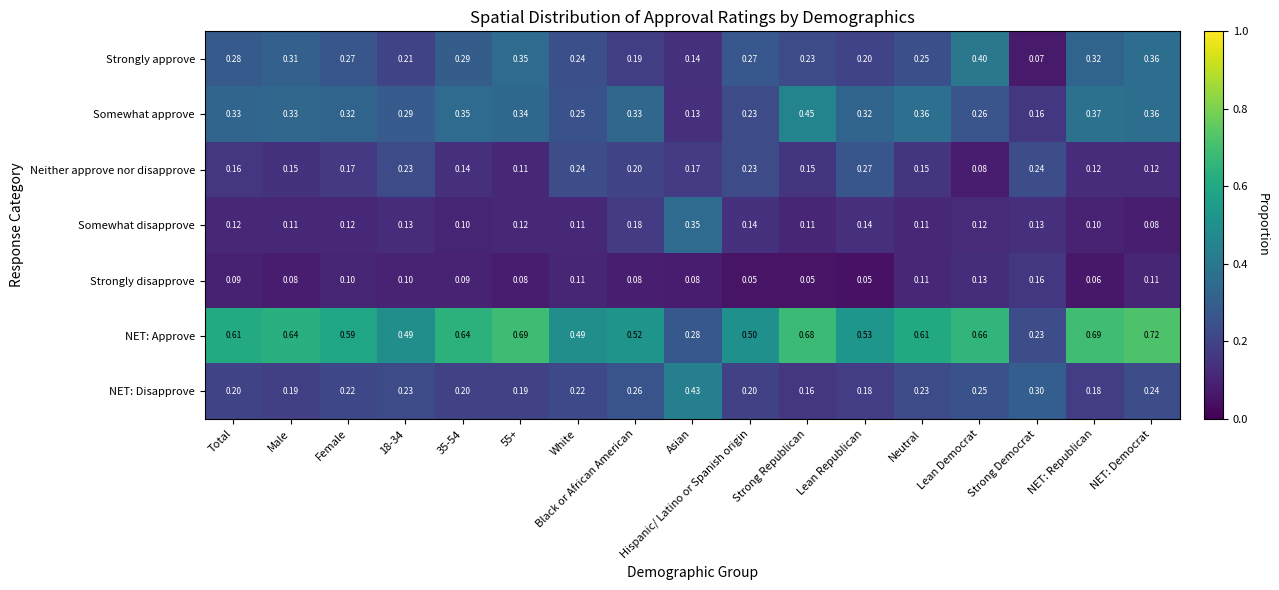

What is the total value across all series at 35-54?

1.8